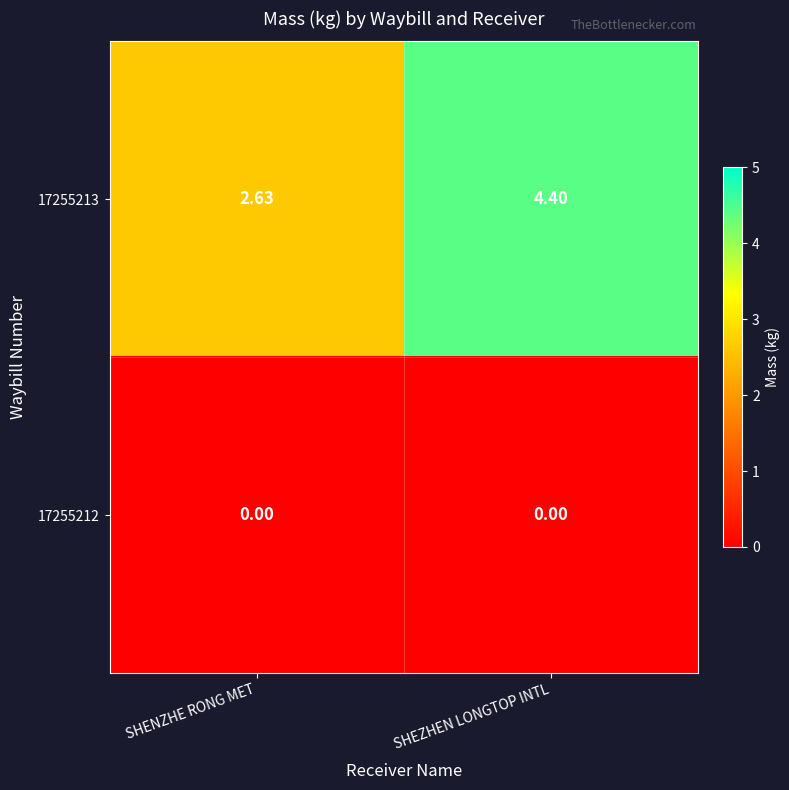

At which label is 17255213 closest to 3?

SHENZHE RONG MET